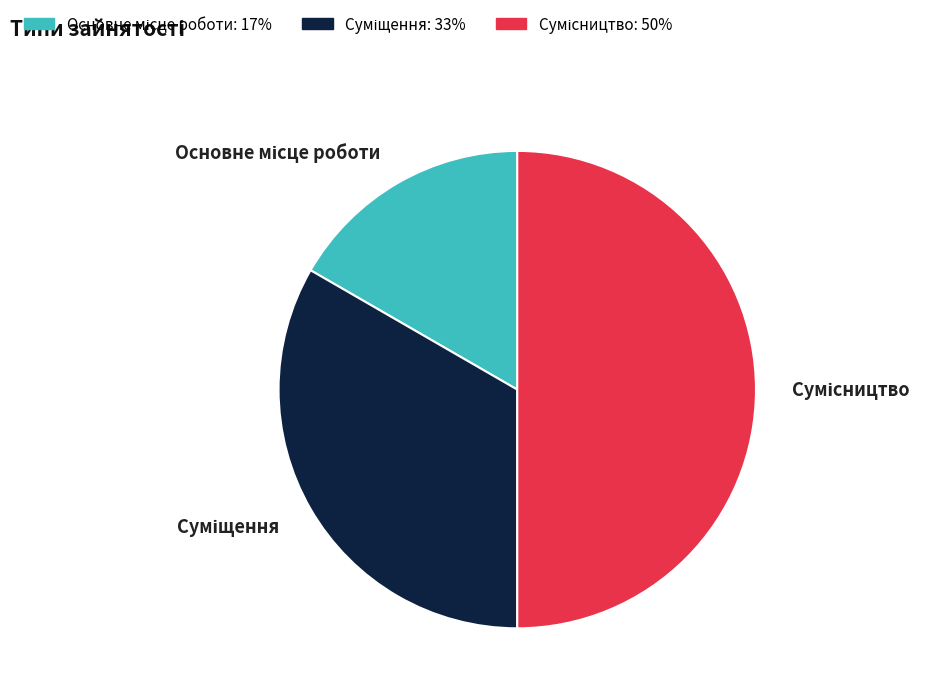

Is there a majority slice in this chart?

No